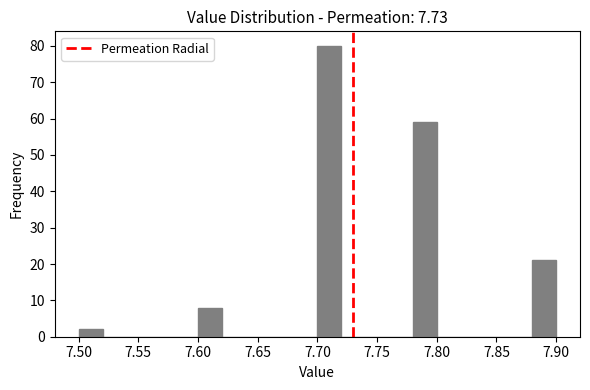

Reading left to right, transcribe this chart: for each bar, give the range it covers on the x-axis and its height. The values are not printed on the chart, so give them approximately, as read against the axis.

7.50 to 7.52: 2
7.52 to 7.54: 0
7.54 to 7.56: 0
7.56 to 7.58: 0
7.58 to 7.60: 0
7.60 to 7.62: 8
7.62 to 7.64: 0
7.64 to 7.66: 0
7.66 to 7.68: 0
7.68 to 7.70: 0
7.70 to 7.72: 80
7.72 to 7.74: 0
7.74 to 7.76: 0
7.76 to 7.78: 0
7.78 to 7.80: 59
7.80 to 7.82: 0
7.82 to 7.84: 0
7.84 to 7.86: 0
7.86 to 7.88: 0
7.88 to 7.90: 21